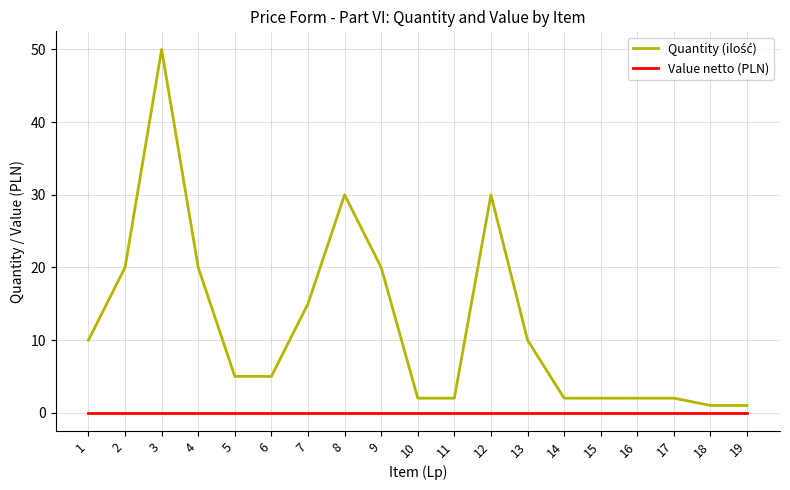

At which category is the sum across all series the highest?

3